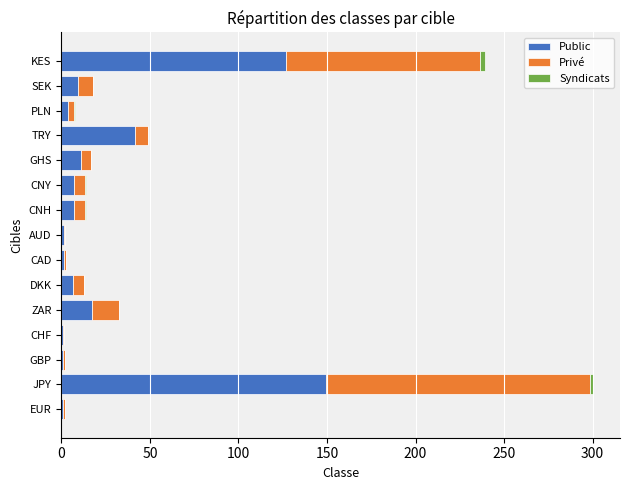

The value of Public at GHS is 10.9. True or false?

True